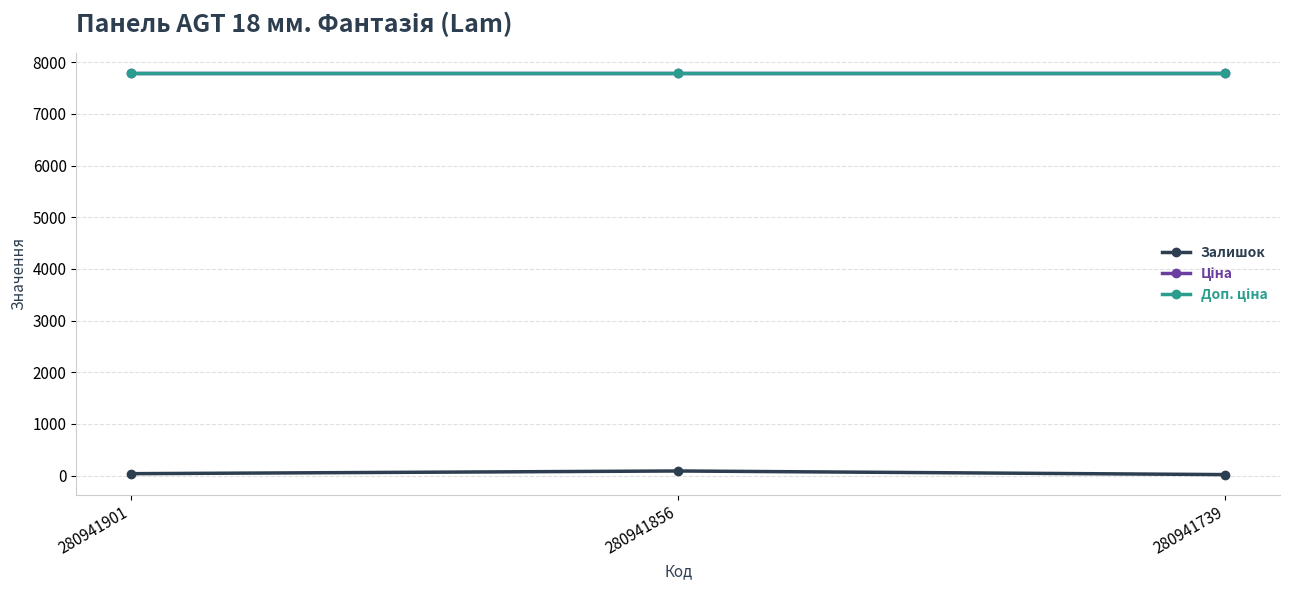

Which series has the largest total across all categories?

Ціна